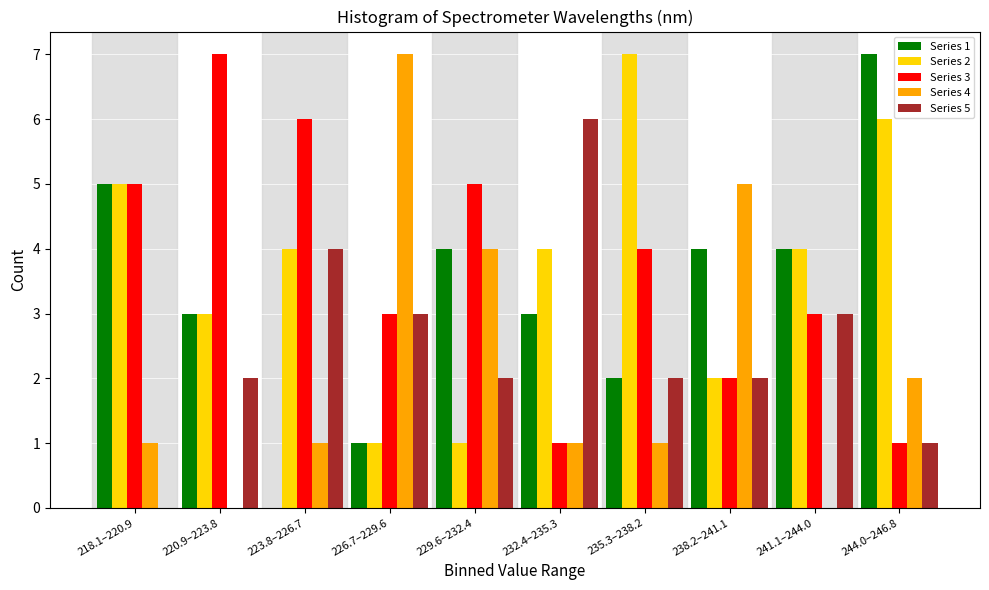

What is the total value across all series at 235.3–238.2?

16